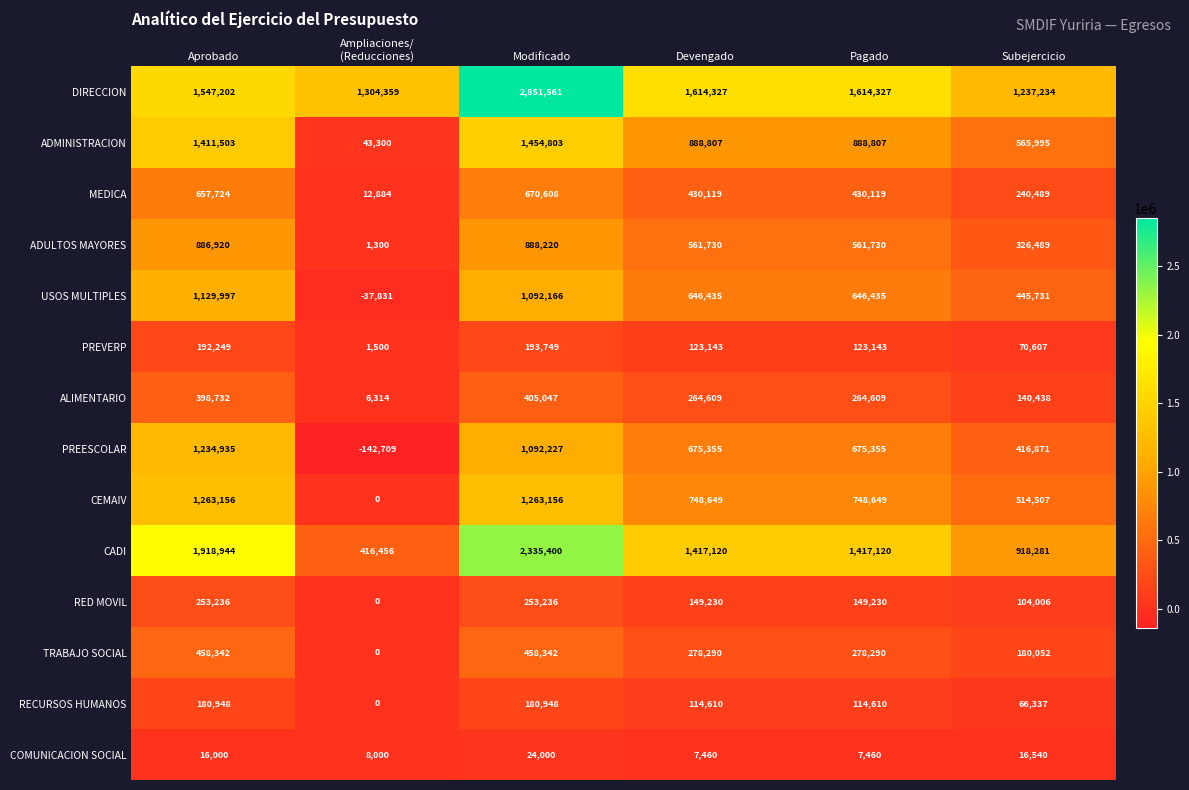

What is the smallest value displayed?

-142709